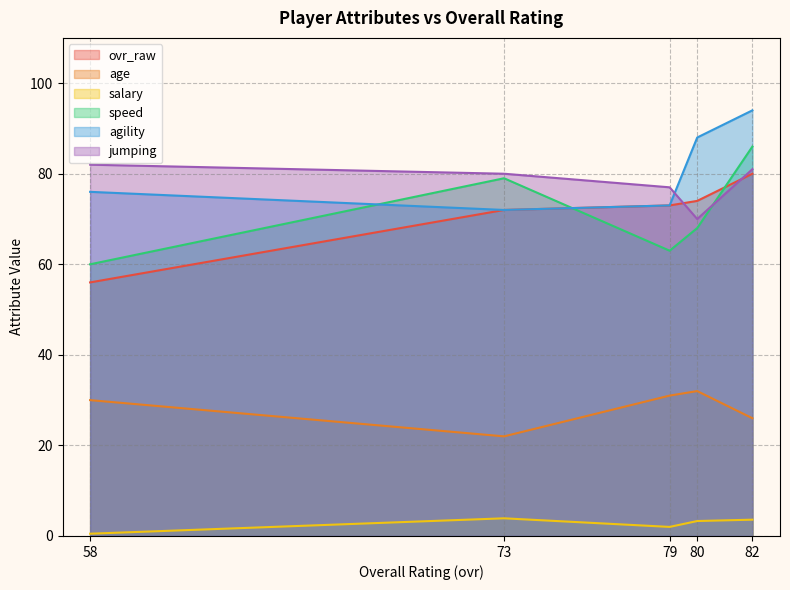

How many values in the jumping series are below 80?

2